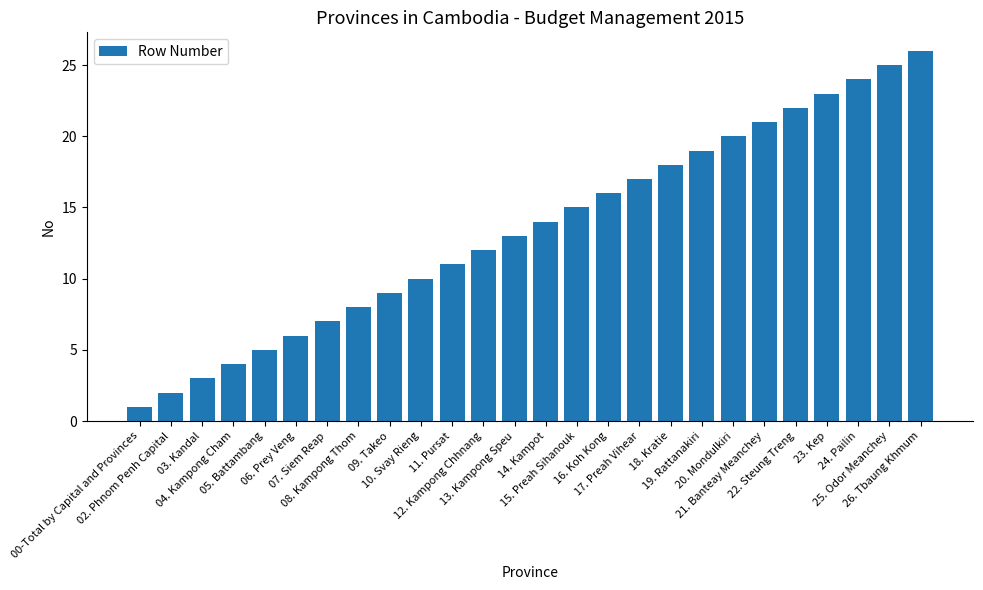

At which category does the chart reach its minimum across all series?

00-Total by Capital and Provinces